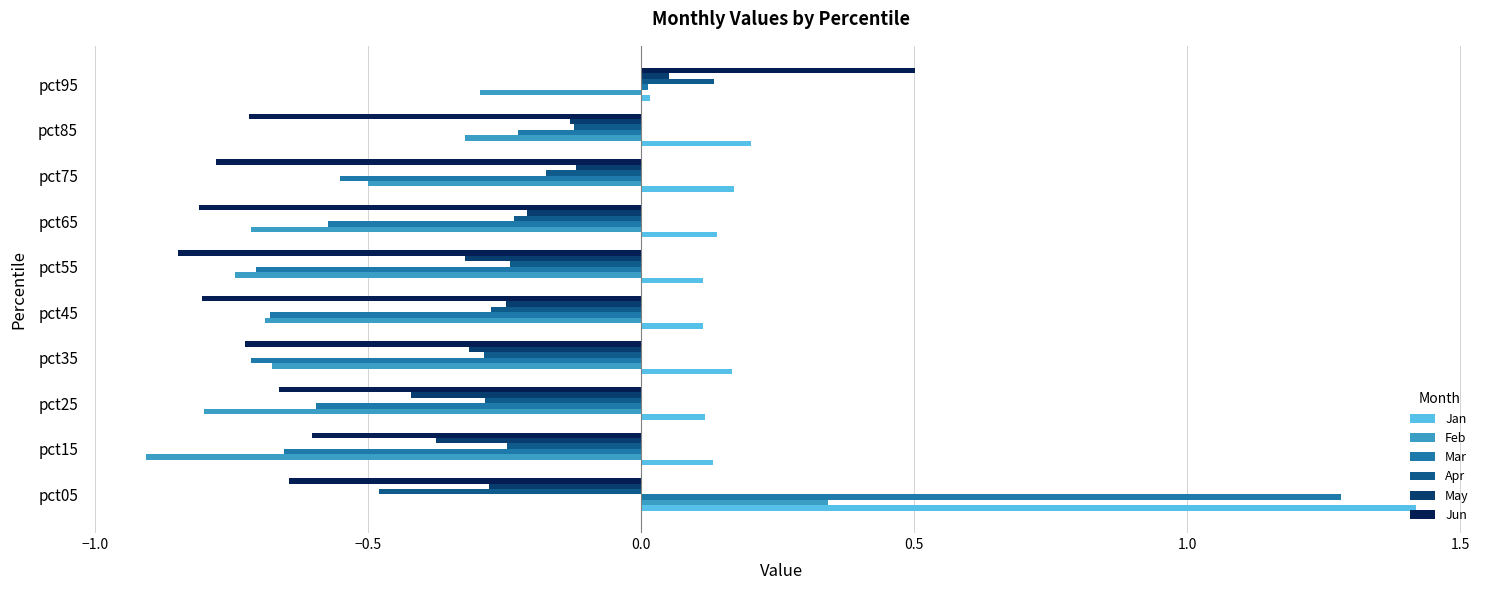

True or false: May has a value of -0.1 at pct35.

False